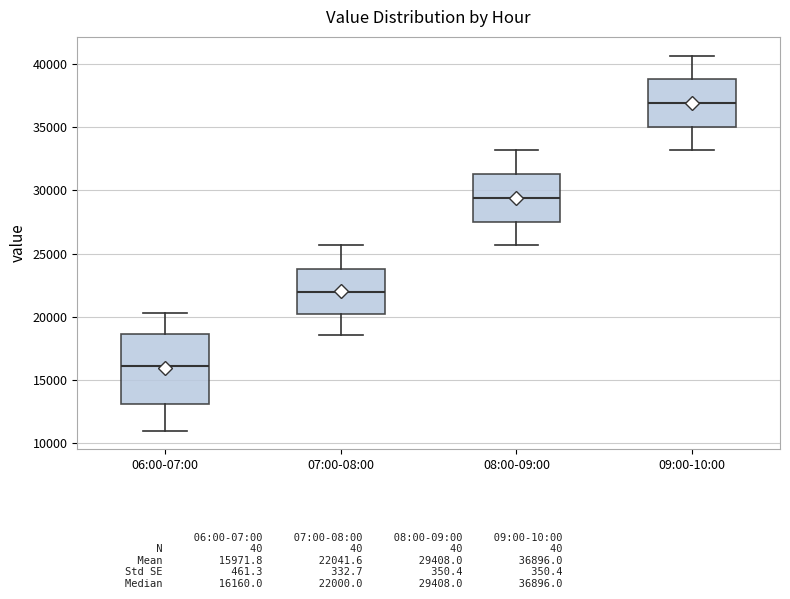

Comparing the boxes themselves (not the whiskers), which one is the tallest?

06:00-07:00